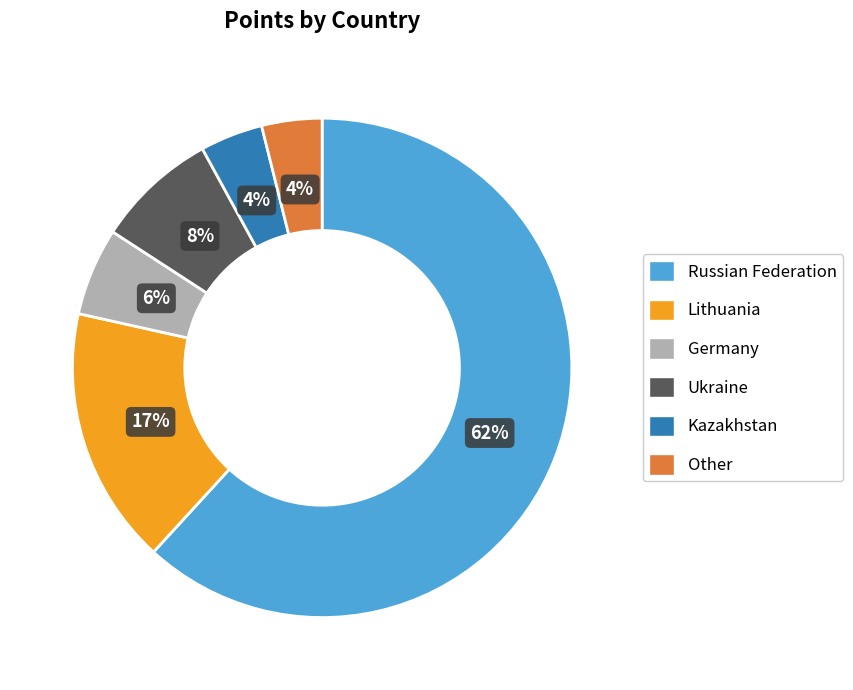

Which has a higher value, Lithuania or Ukraine?

Lithuania